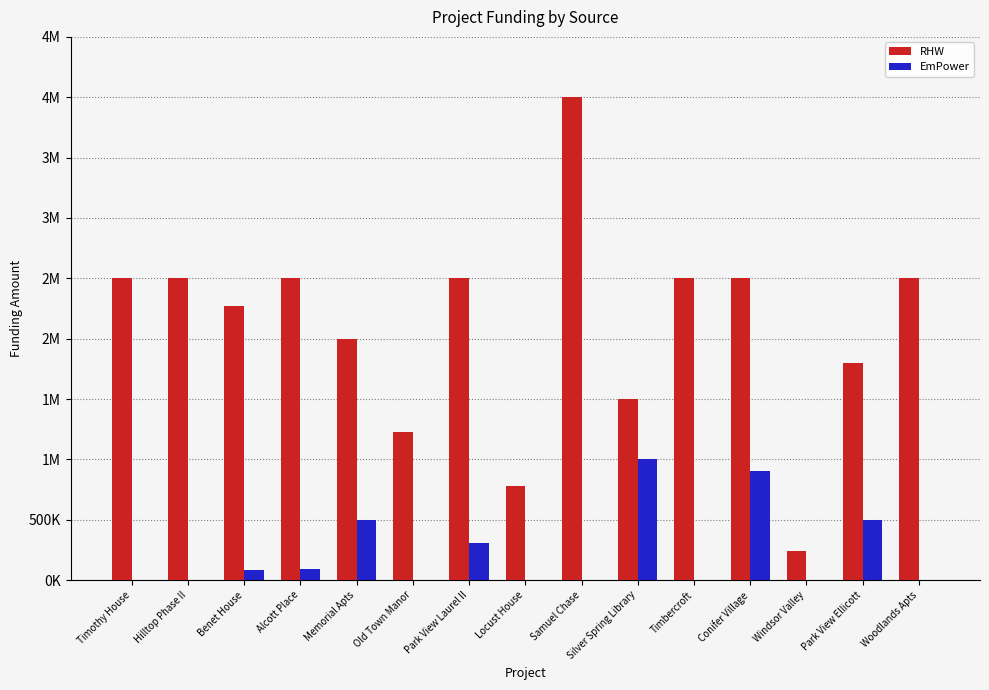

Is the value of EmPower at Hilltop Phase II greater than the value of RHW at Park View Laurel II?

No